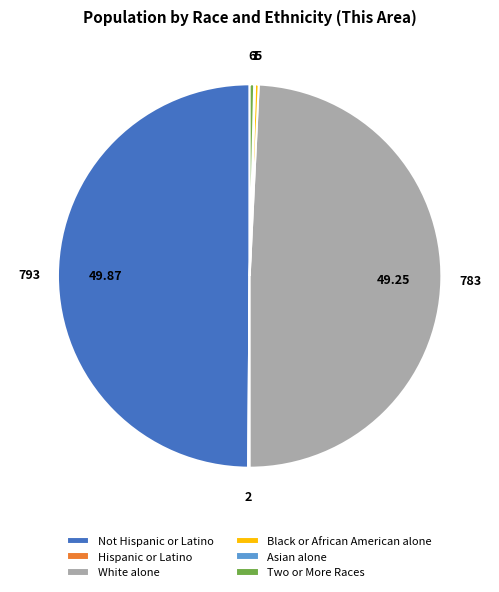

Does Black or African American alone represent more than half of the total?

No